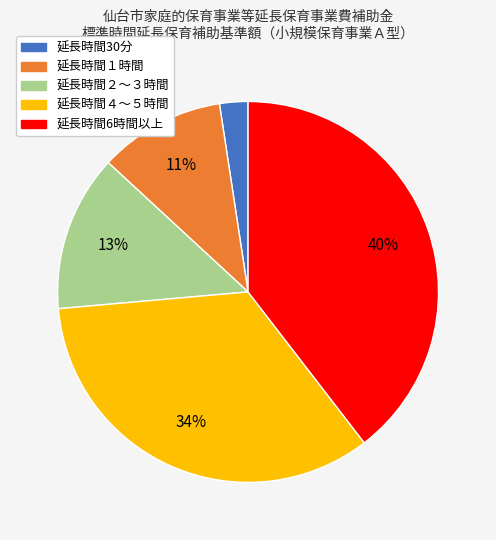

Which category has the biggest portion of the pie?

延長時間6時間以上